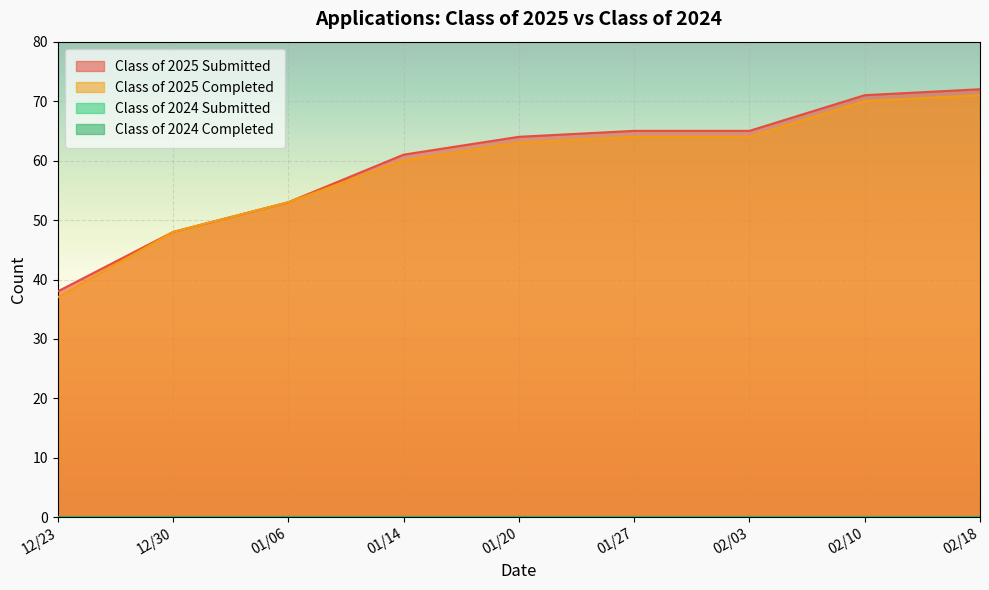

Rank the categories by Class of 2024 Completed value from highest to lowest.

02/18, 02/10, 02/03, 01/27, 01/20, 01/14, 01/06, 12/30, 12/23